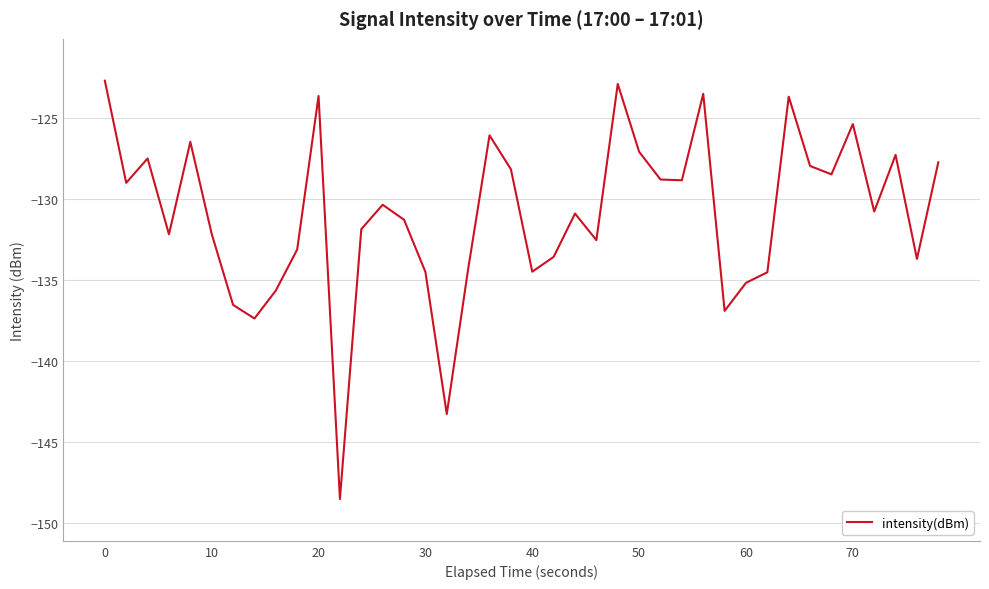

What is the greatest value displayed?

-122.7